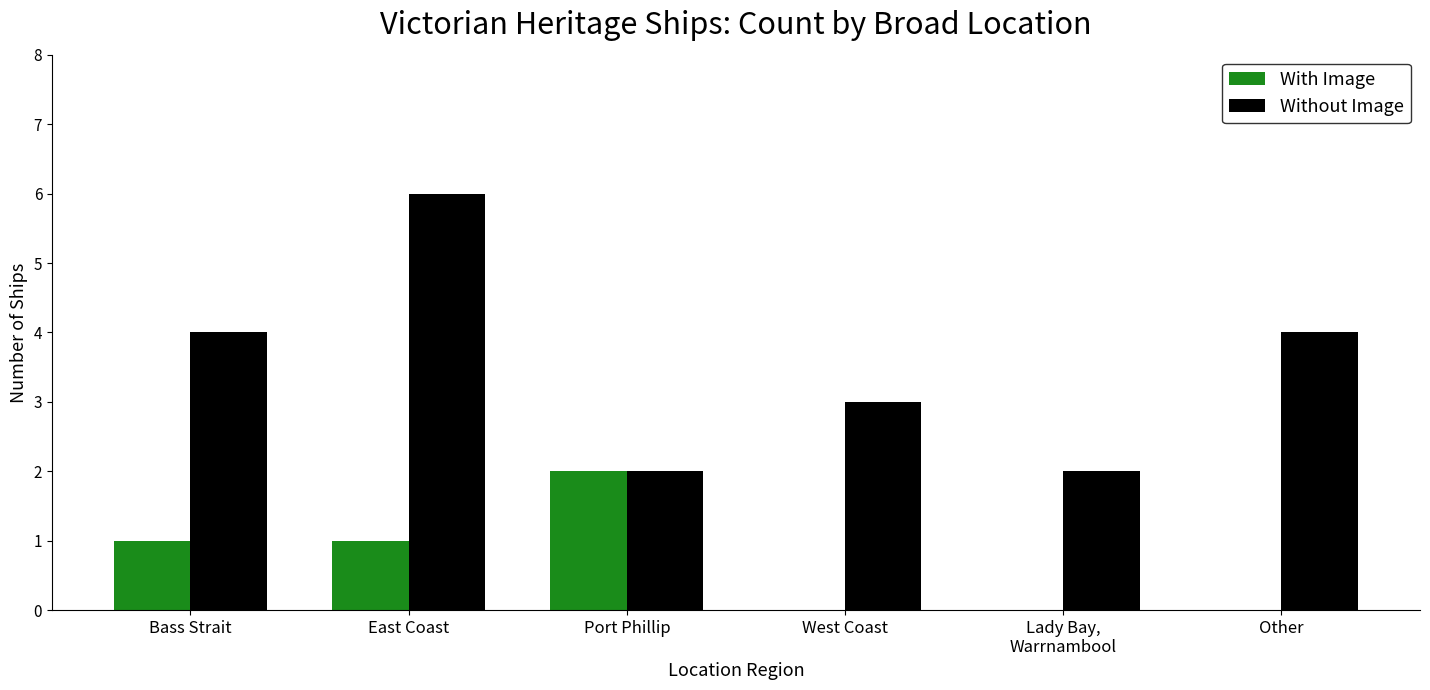

How many groups of bars are there?

6